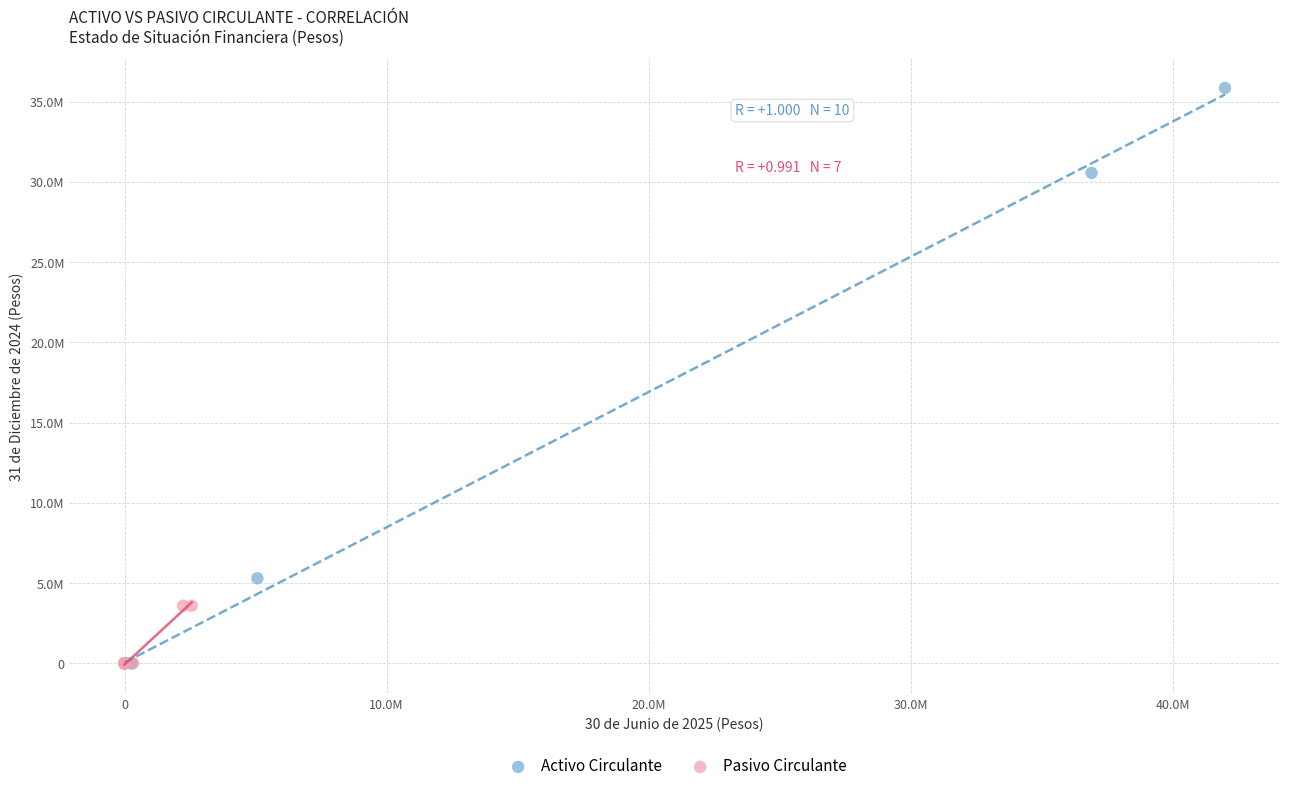

Which series has the largest Y range (max minus min)?

Activo Circulante